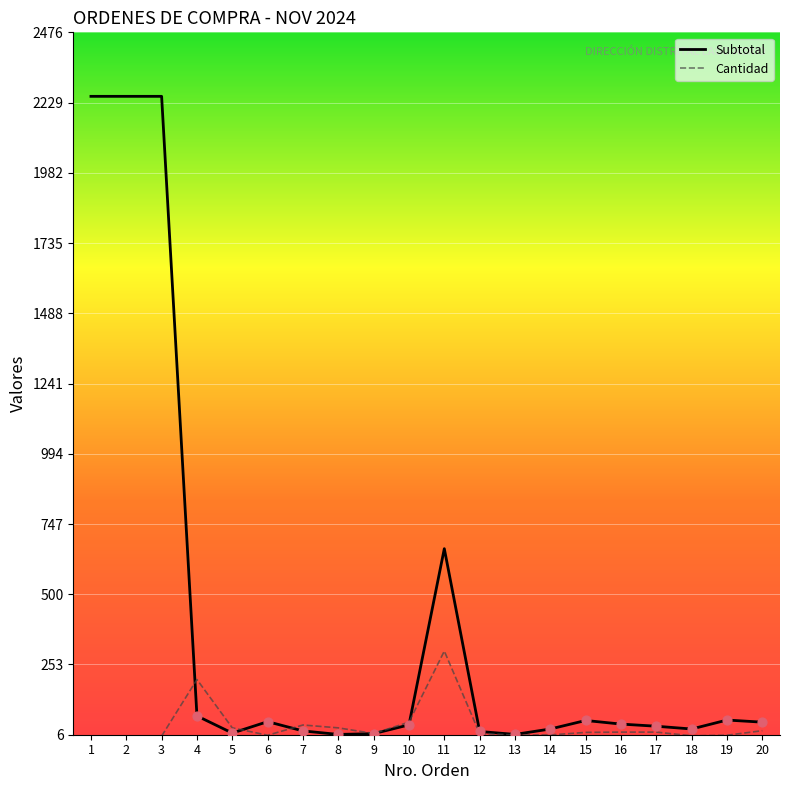

Which series has the widest spread of values?

Subtotal